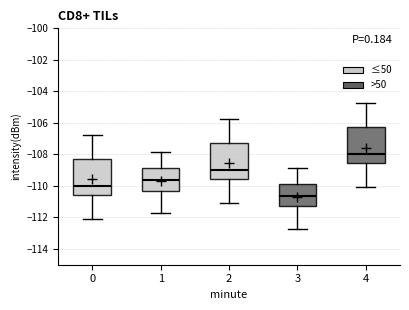

Reading left to right, transcribe this box plot: for each box, give where its median line is, the range the box spans, and where its two whiskers end, as read against the y-axis. The values are not printed on the chart, so give them approximately, as read against the axis.

0: median -110.0, box -110.6 to -108.2, whiskers -112.0 to -106.8
1: median -109.6, box -110.2 to -108.8, whiskers -111.8 to -107.8
2: median -109.0, box -109.6 to -107.2, whiskers -111.0 to -105.8
3: median -110.6, box -111.2 to -109.8, whiskers -112.8 to -108.8
4: median -108.0, box -108.6 to -106.2, whiskers -110.0 to -104.8